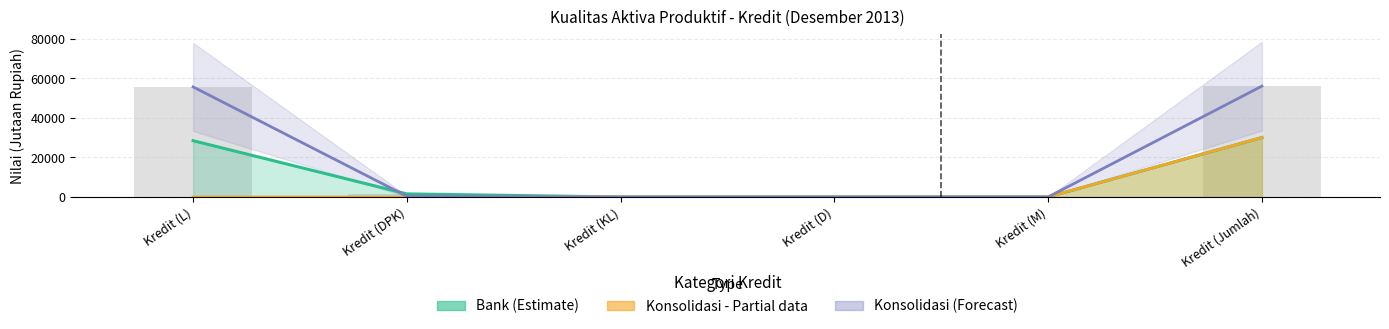

What is the value of the 2nd bar from the left?

1576